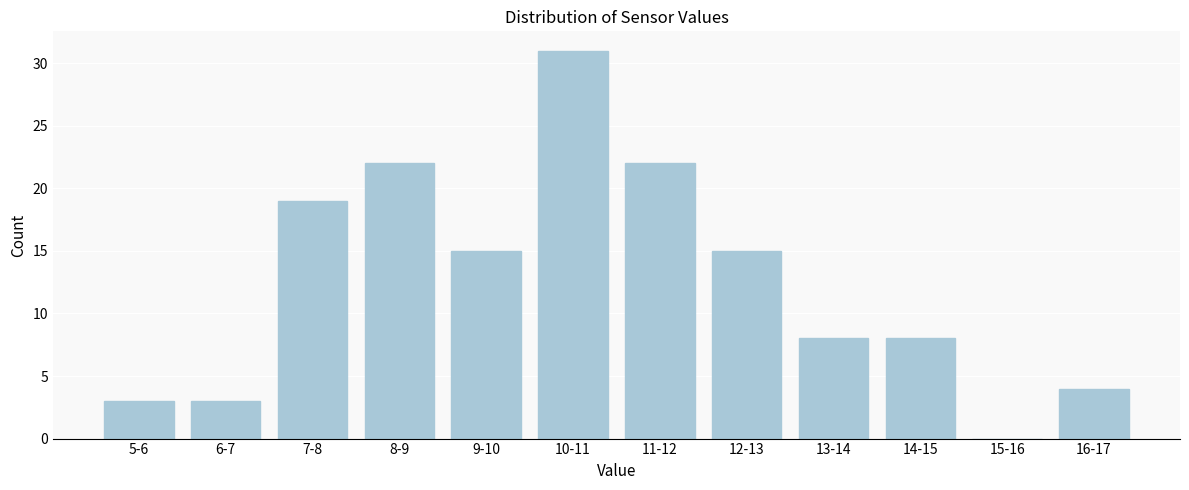

Reading left to right, what are all the values shown in this chart?

5-6=3	6-7=3	7-8=19	8-9=22	9-10=15	10-11=31	11-12=22	12-13=15	13-14=8	14-15=8	15-16=0	16-17=4